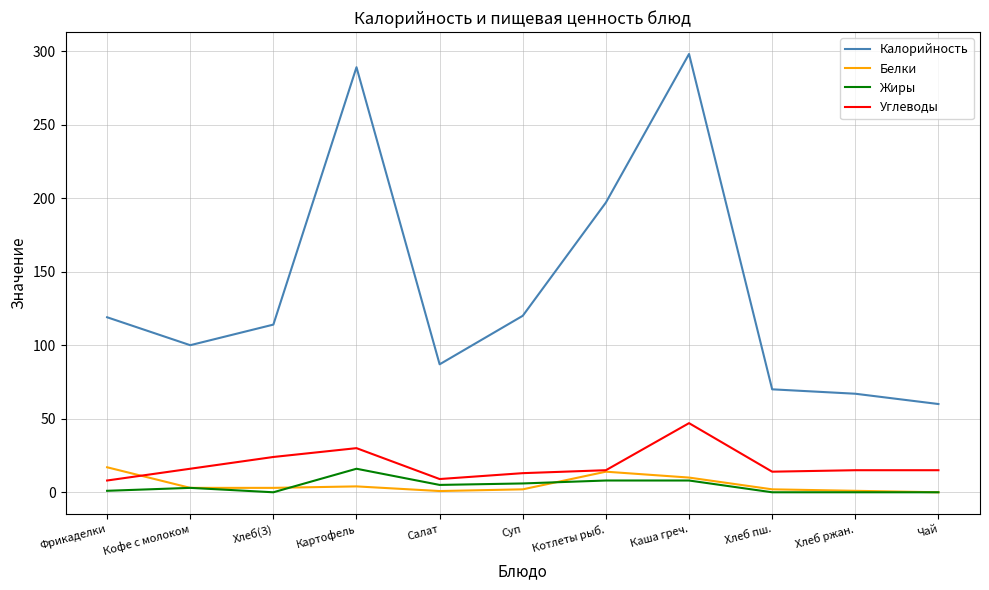

Which series has the largest total across all categories?

Калорийность